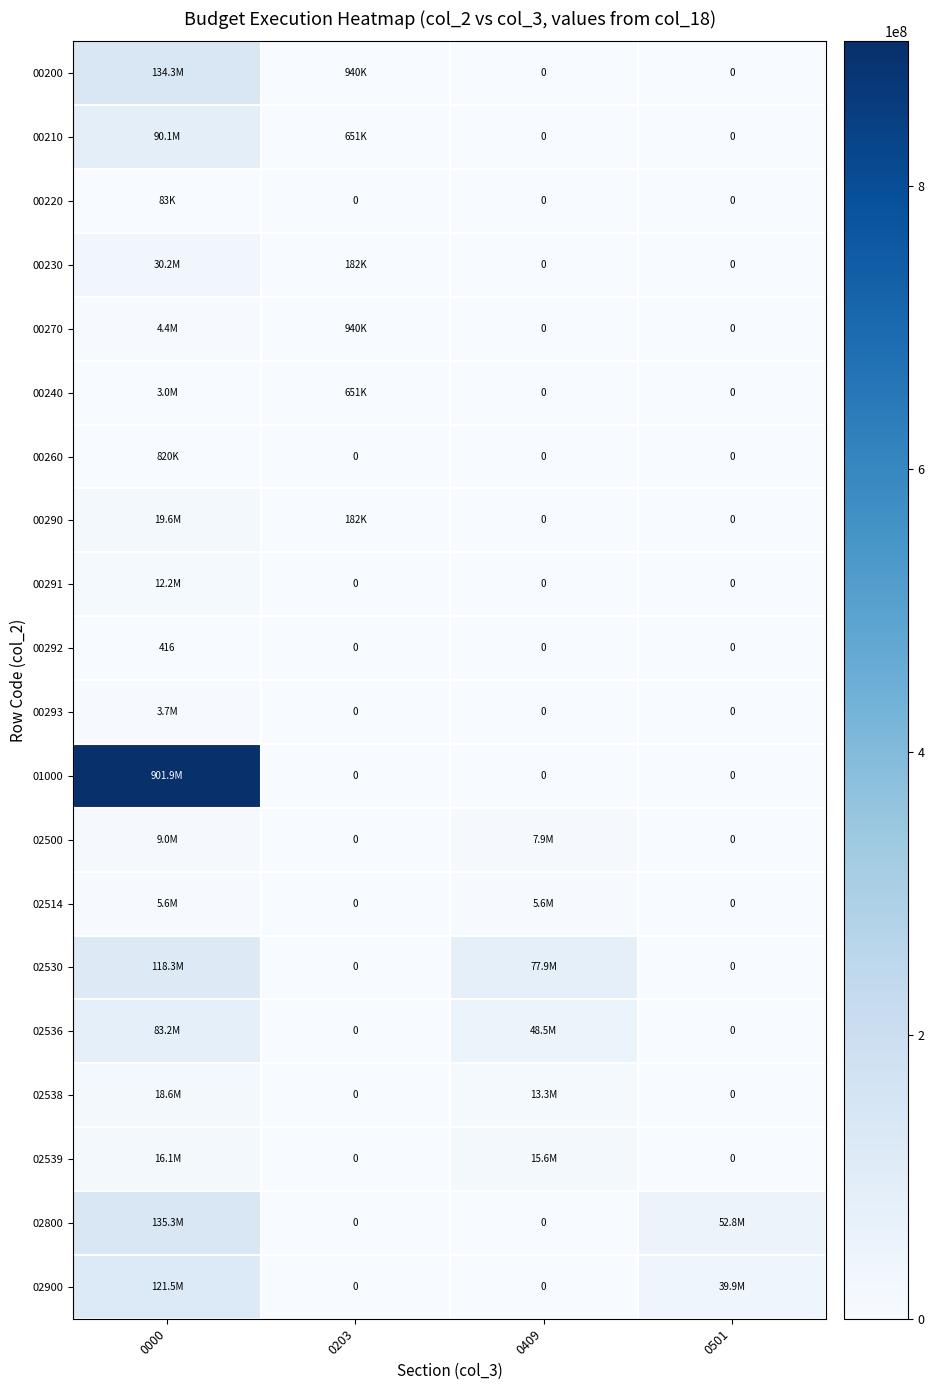

At how many categories does at least one series exceed 820490360?

1